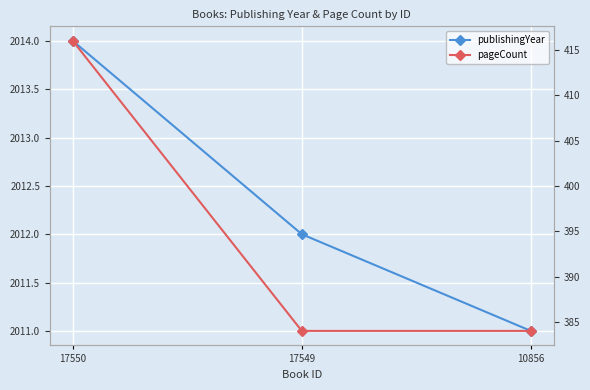

Count the number of data series in this chart.

2